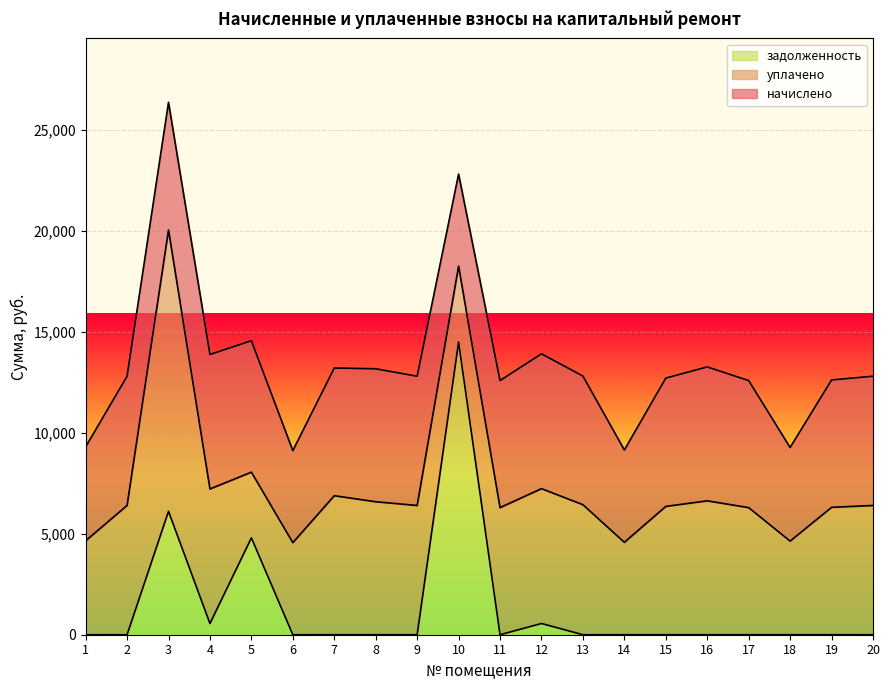

Rank the series at 20 from lowest to highest value.

задолженность, начислено, уплачено